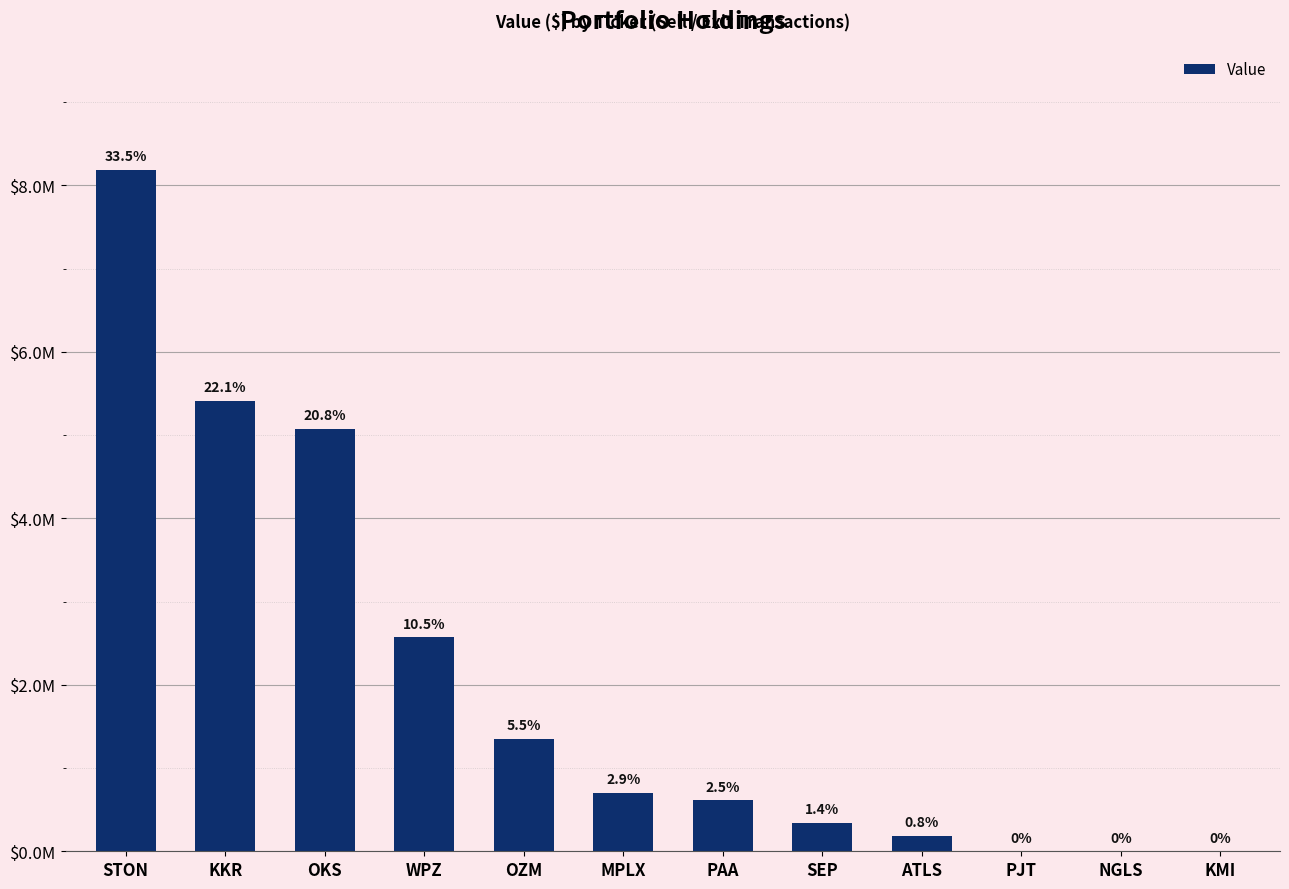

Are the bars horizontal?

No